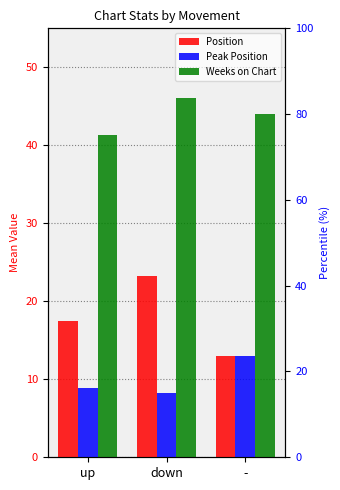

What is the label of the 1st bar from the right?

-